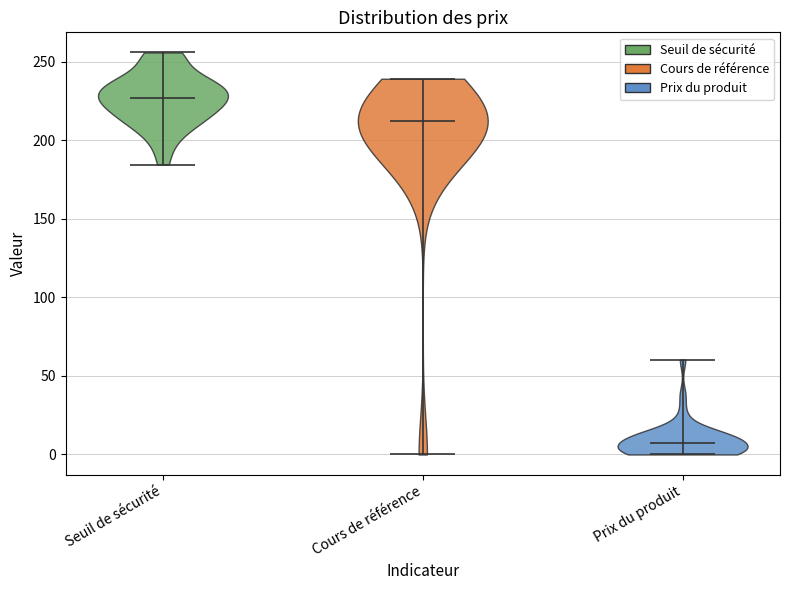

Reading left to right, read every violin against the y-axis: where its median line is, and the lowest and highest points it reaches. The values are not printed on the chart, so give them approximately, as read against the axis.

Seuil de sécurité: median line 225, lowest point 185, highest point 255
Cours de référence: median line 210, lowest point 0, highest point 240
Prix du produit: median line 5, lowest point 0, highest point 60